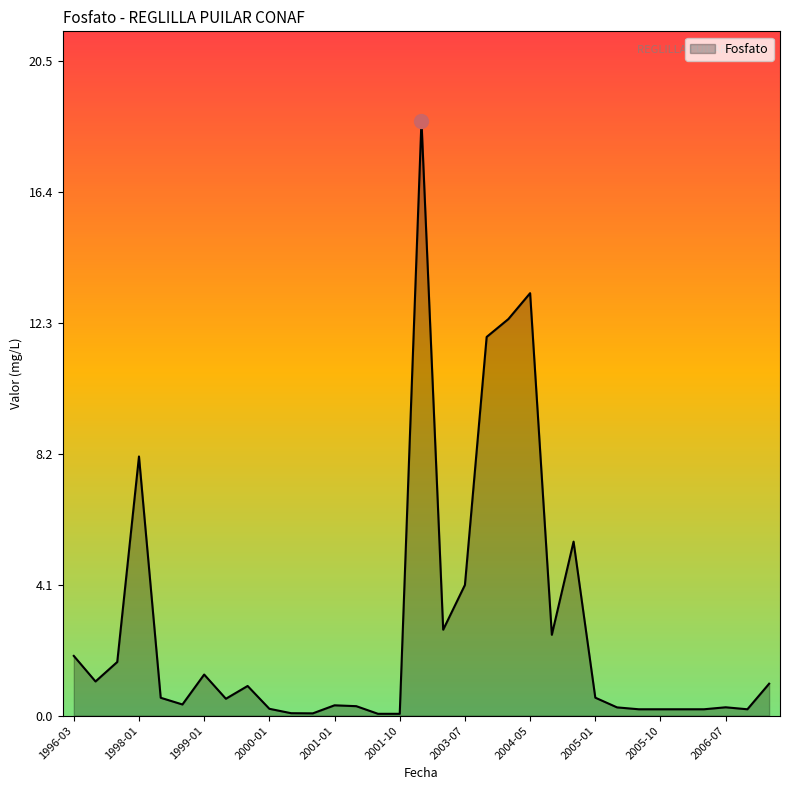

What is the sum of all values?

91.4